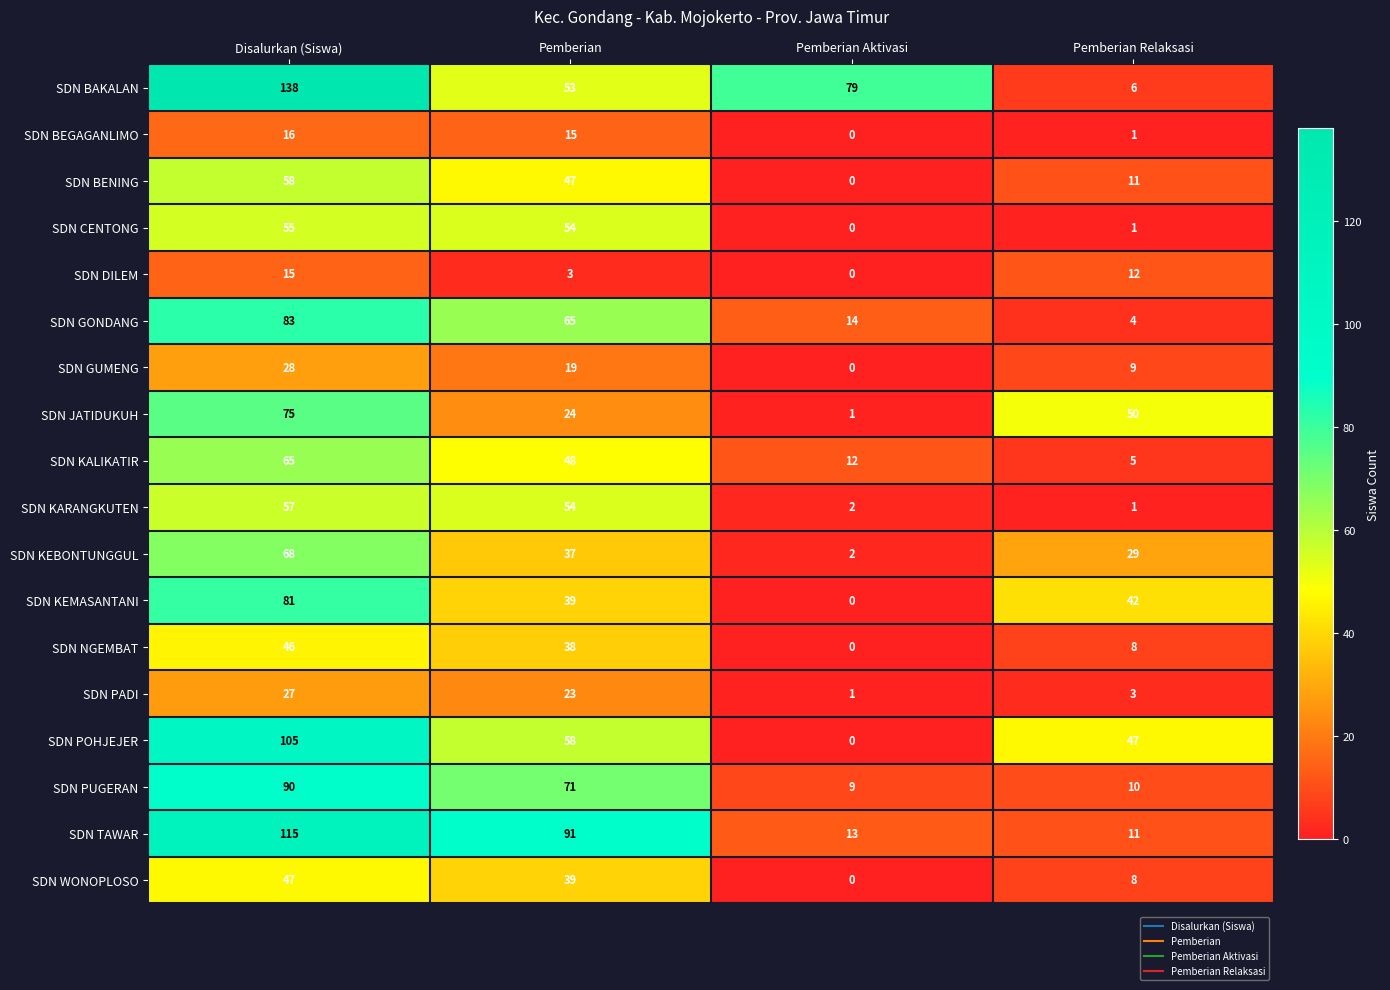

Which series has the largest range (max minus min)?

SDN BAKALAN